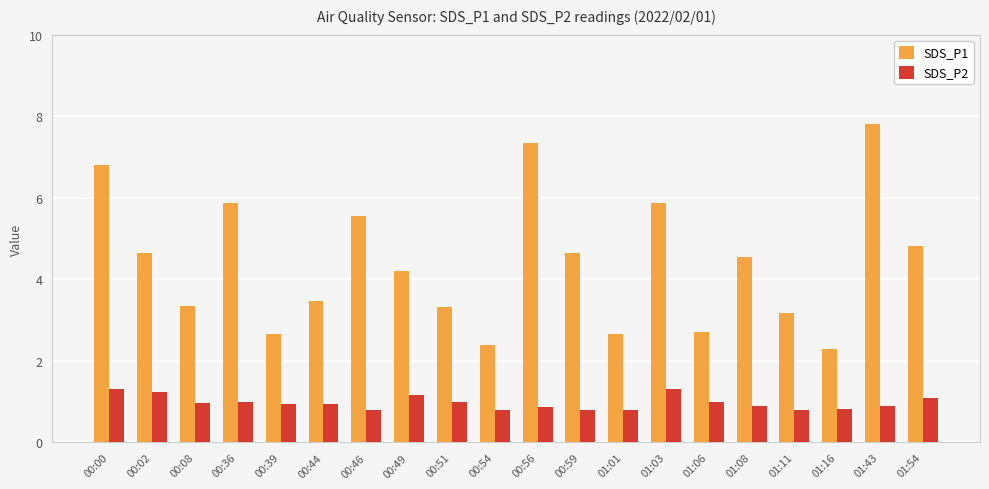

Is it true that SDS_P2 equals 0.8 at 00:54?

True